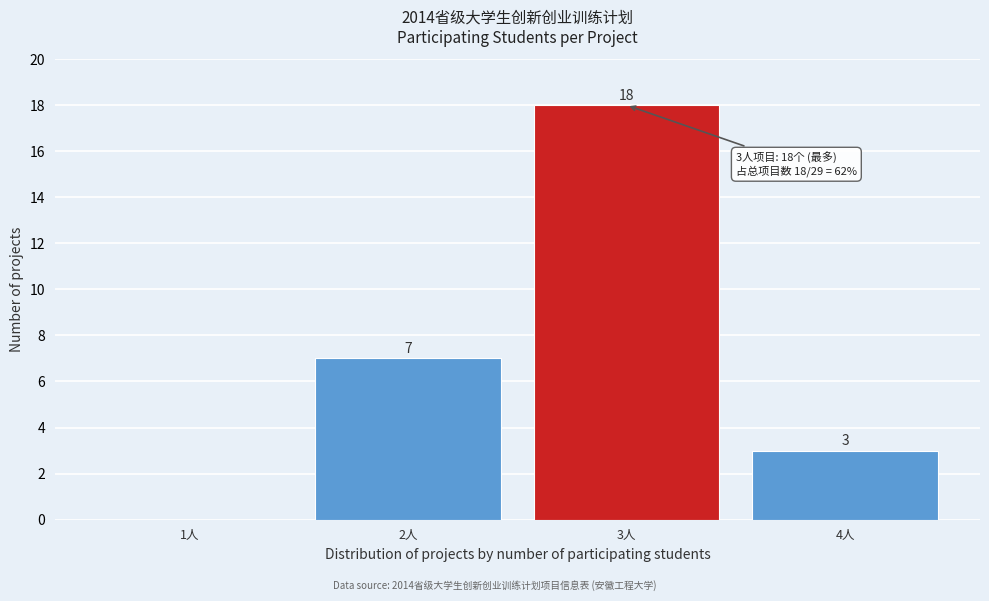

Over which range of the x-axis is the bar tallest?

2.5 to 3.5